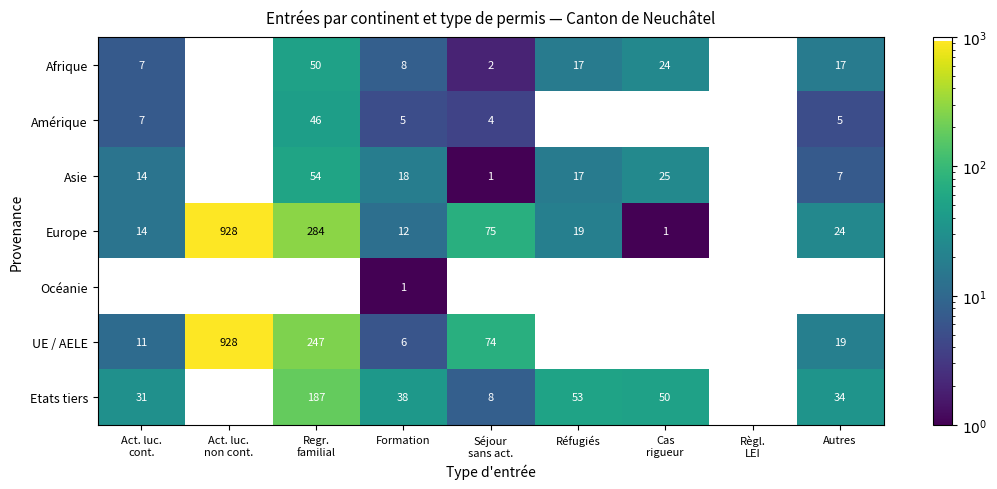

What is the difference between the maximum and second lowest values in the UE / AELE series?

928